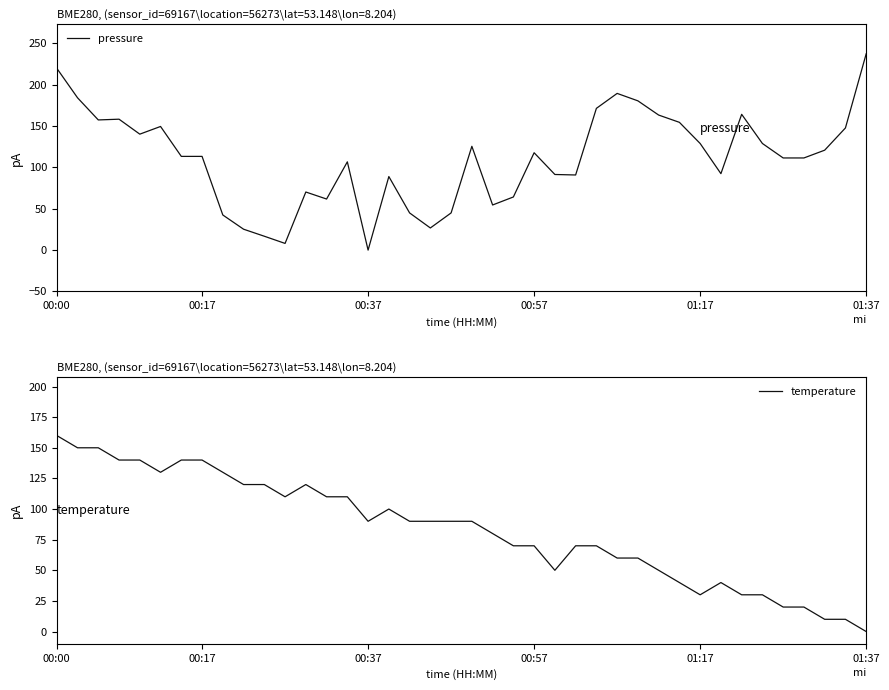

What is the difference between the second highest and minimum values in the pressure series?

220.0